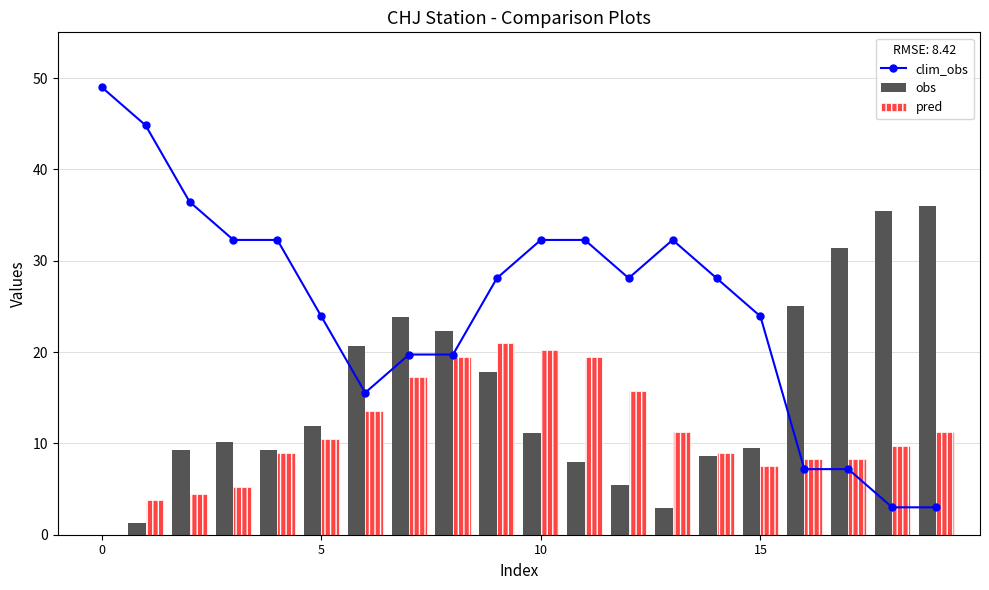

What is the total value across all series at 18?

48.2